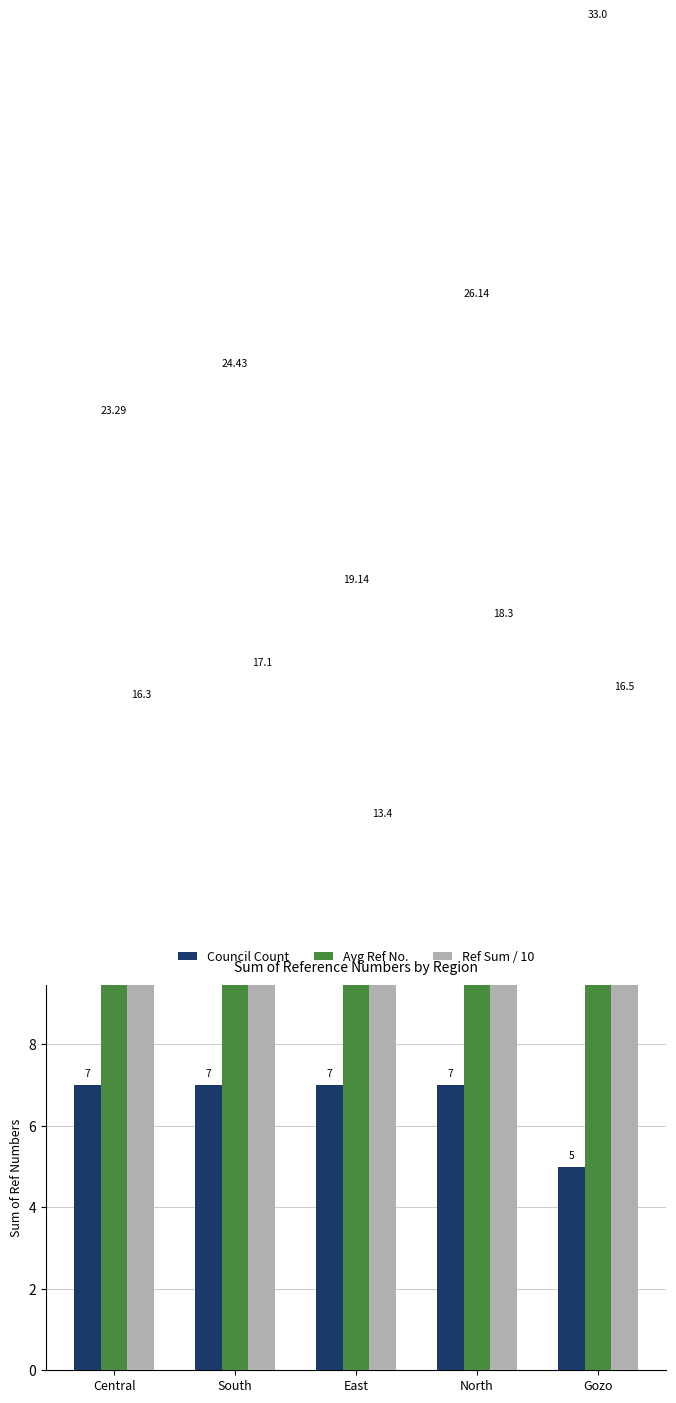

Reading left to right, extract all data points from this chart.

Council Count: 7.0	7.0	7.0	7.0	5.0
Avg Ref No.: 23.3	24.4	19.1	26.1	33.0
Ref Sum / 10: 16.3	17.1	13.4	18.3	16.5